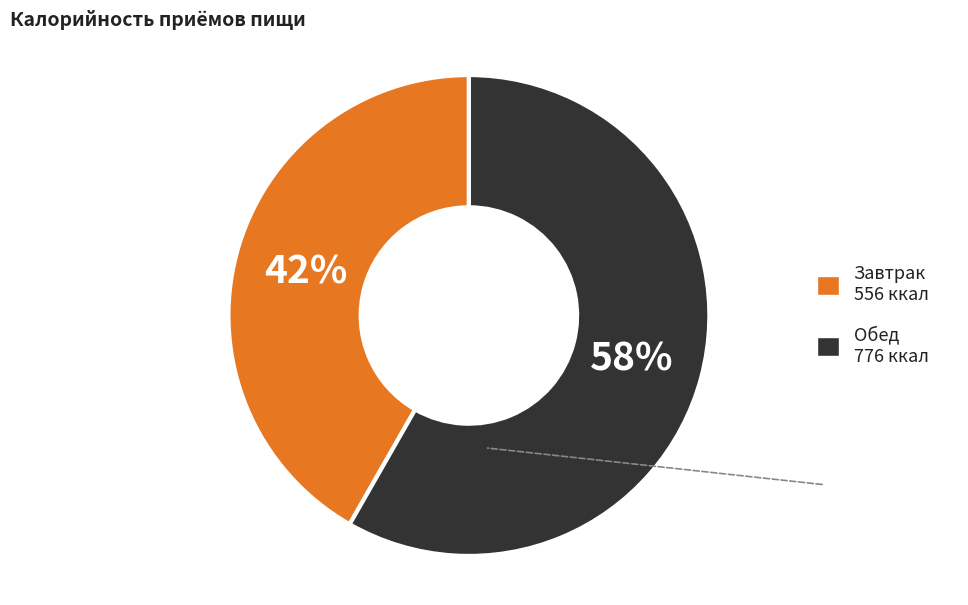

What is the smallest slice in the pie chart?

Завтрак